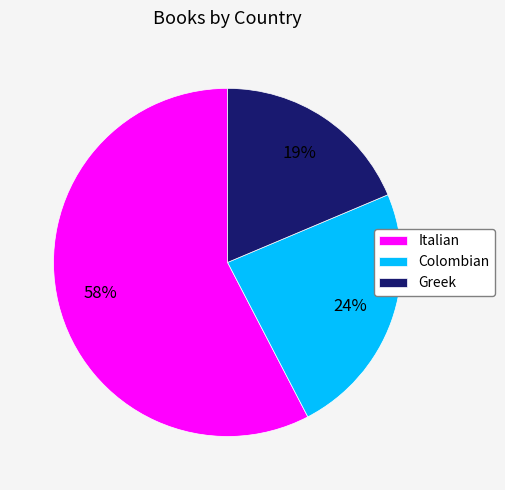

Which category has the smallest portion of the pie?

Greek